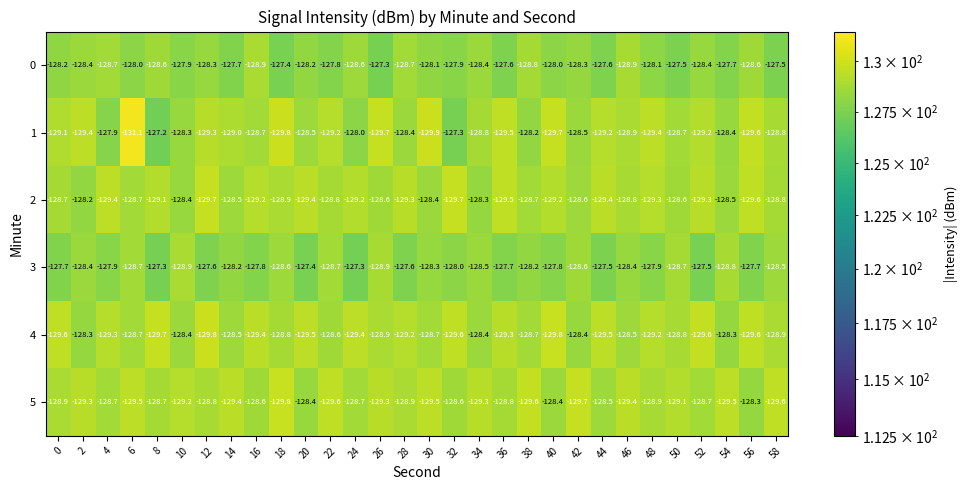

What is the average value of the 2 series?

-129.0